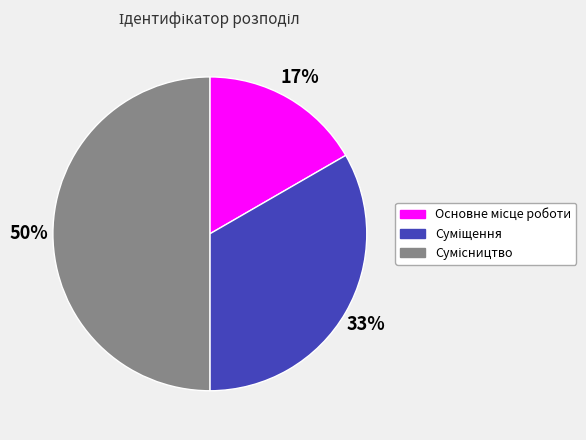

How many slices are in this pie chart?

3